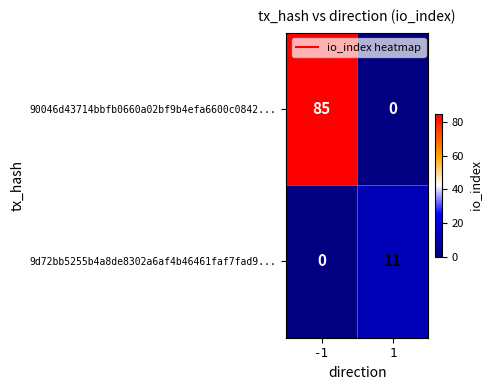

Reading left to right, extract all data points from this chart.

90046d43714bbfb0660a02bf9b4efa6600c0842...: 85	0
9d72bb5255b4a8de8302a6af4b46461faf7fad9...: 0	11